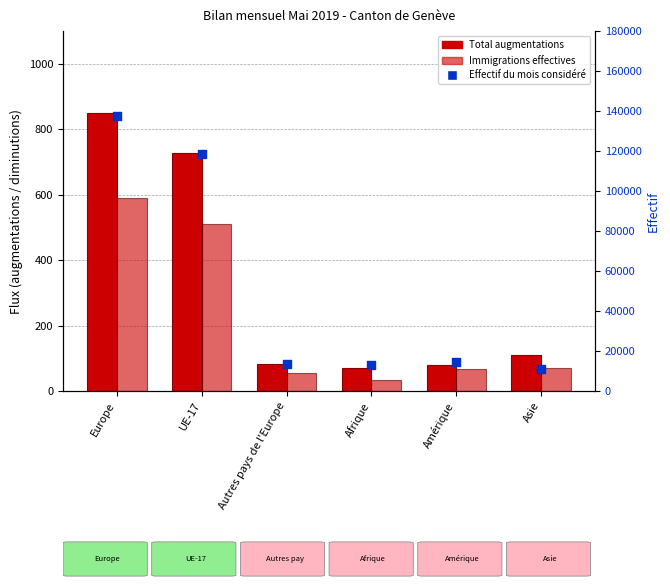

Which series contains the highest Y value?

Effectif du mois considéré